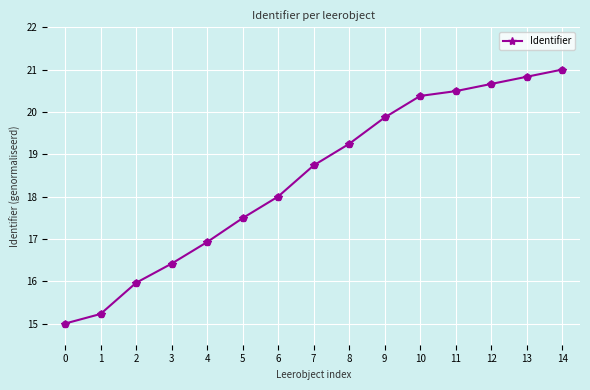

Between 4 and 14, which is larger?

14